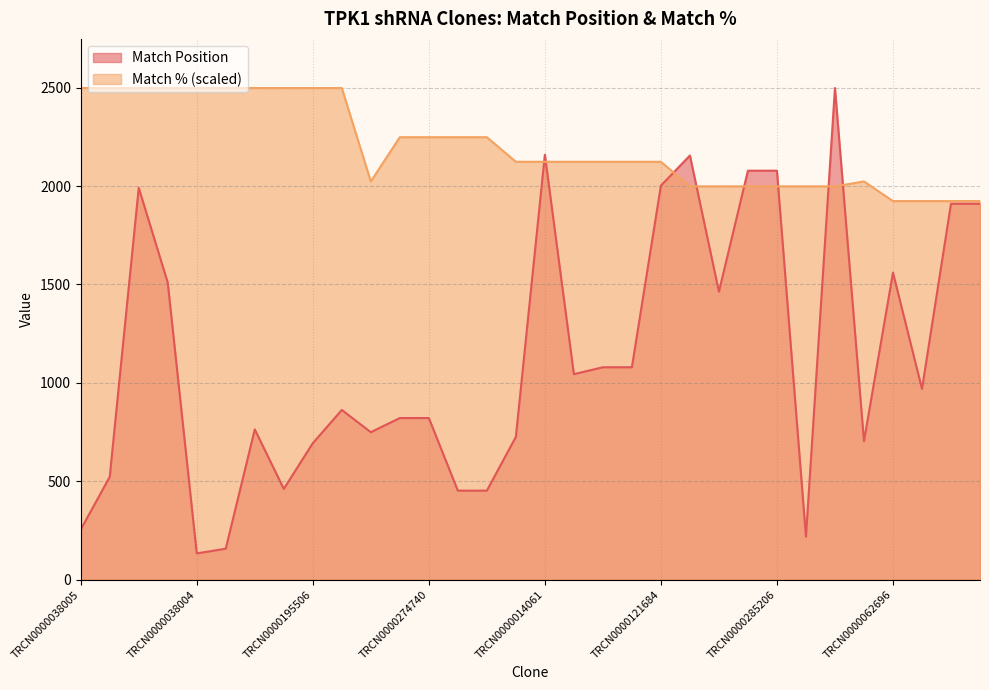

At which category does Match Position reach its first local peak?

TRCN0000197025